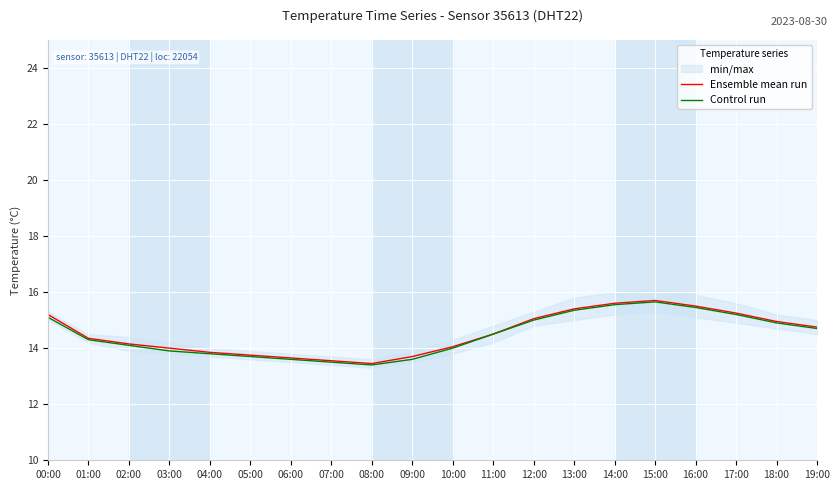

In Control run, how many points are higher than both neighbors (excluding endpoints)?

1